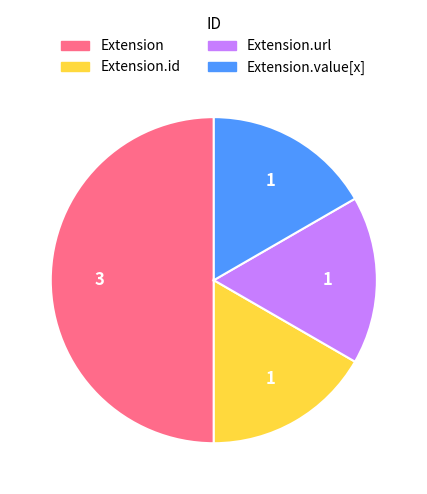

Does Extension.value[x] represent more than half of the total?

No